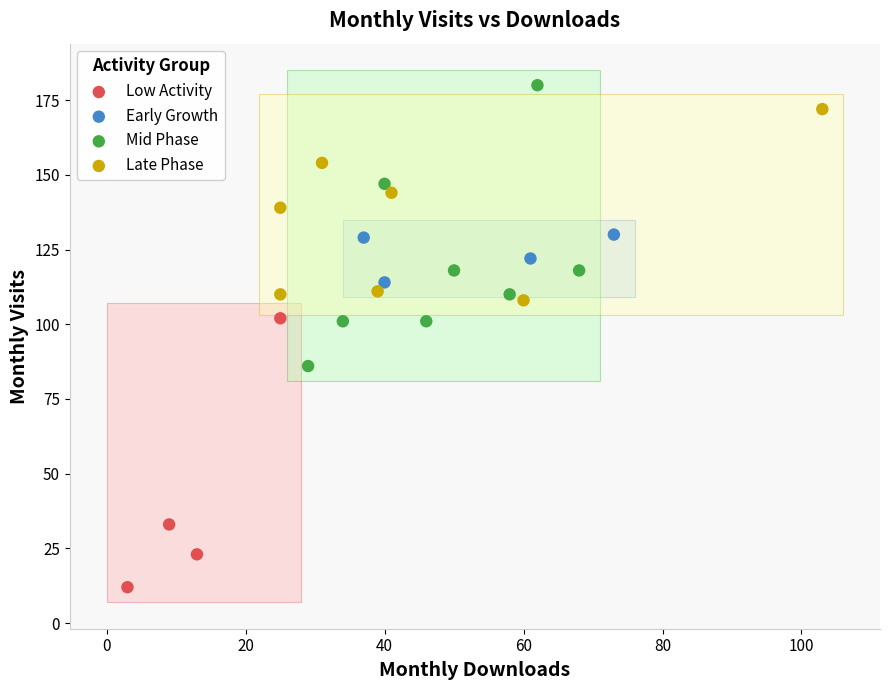

Which series contains the lowest Y value?

Low Activity